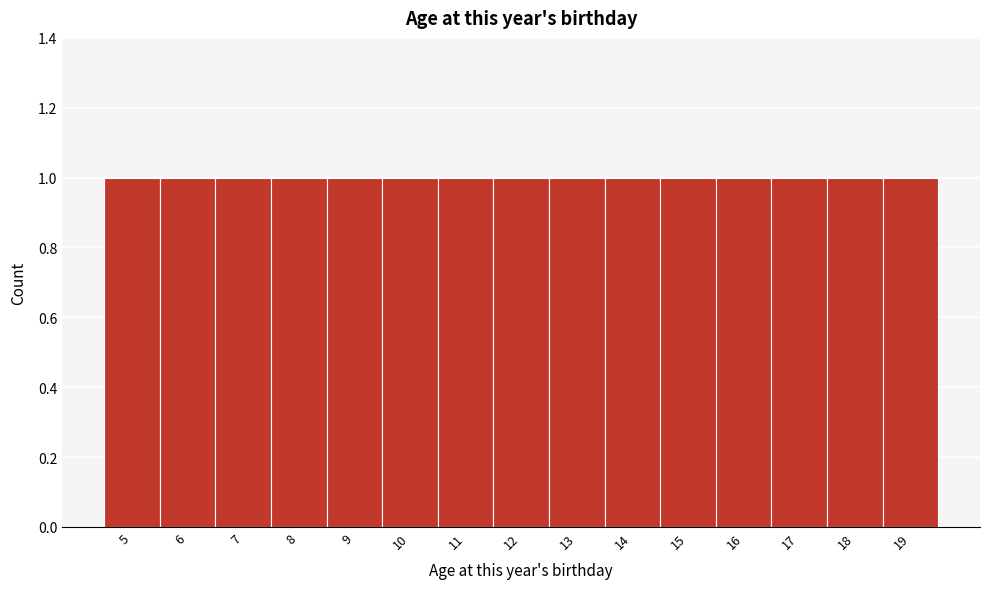

Reading left to right, list every bar in this chart as the range it spans on the x-axis followed by its height. The values are not printed on the chart, so give them approximately, as read against the axis.

4.5 to 5.5: 1
5.5 to 6.5: 1
6.5 to 7.5: 1
7.5 to 8.5: 1
8.5 to 9.5: 1
9.5 to 10.5: 1
10.5 to 11.5: 1
11.5 to 12.5: 1
12.5 to 13.5: 1
13.5 to 14.5: 1
14.5 to 15.5: 1
15.5 to 16.5: 1
16.5 to 17.5: 1
17.5 to 18.5: 1
18.5 to 19.5: 1